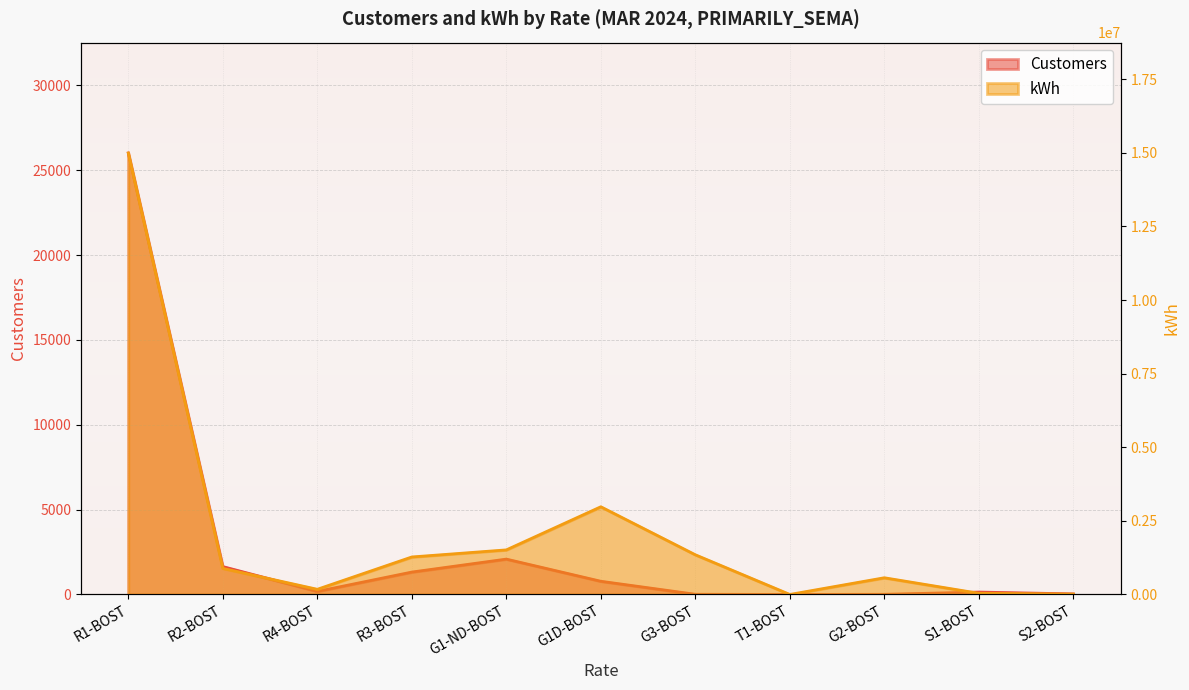

What is the difference between the highest and lowest values at G2-BOST?

567864